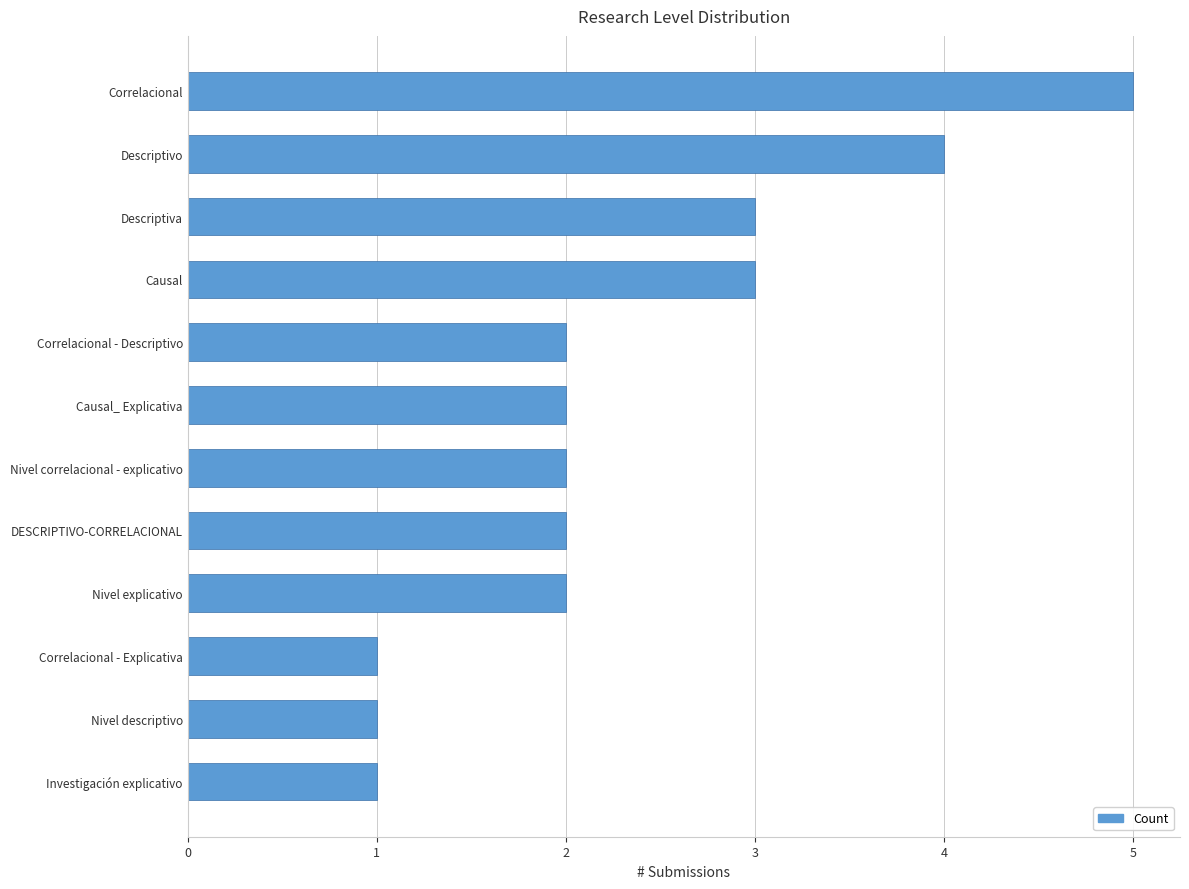

What is the difference between the maximum and minimum values?

4